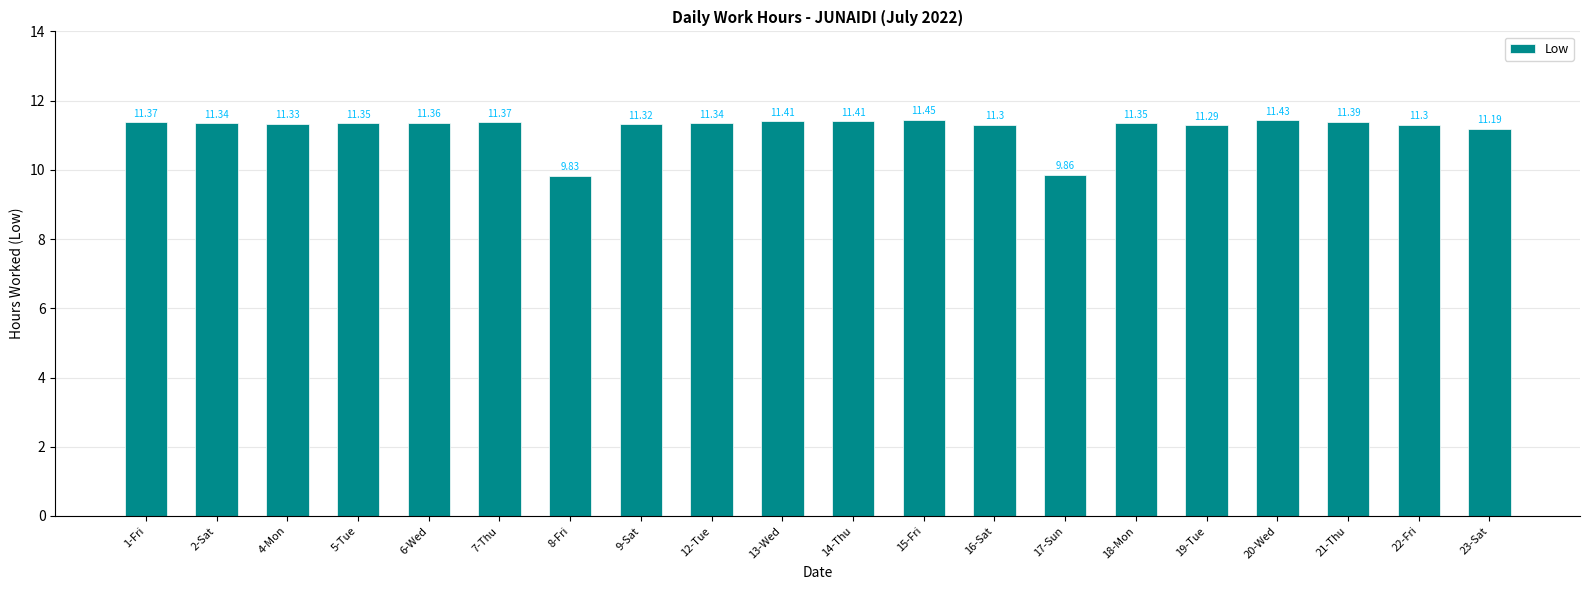

Which category has the highest value across all series?

15-Fri